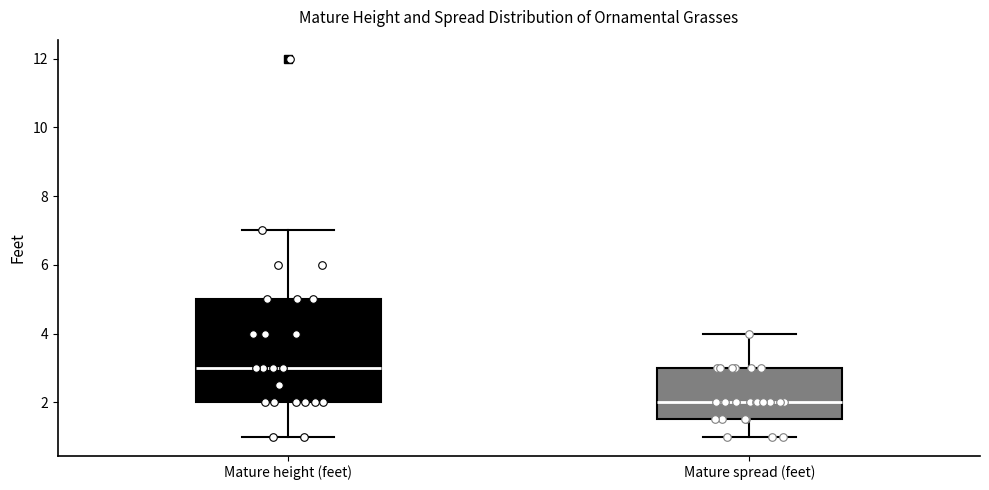

Comparing the boxes themselves (not the whiskers), which one is the tallest?

Mature height (feet)